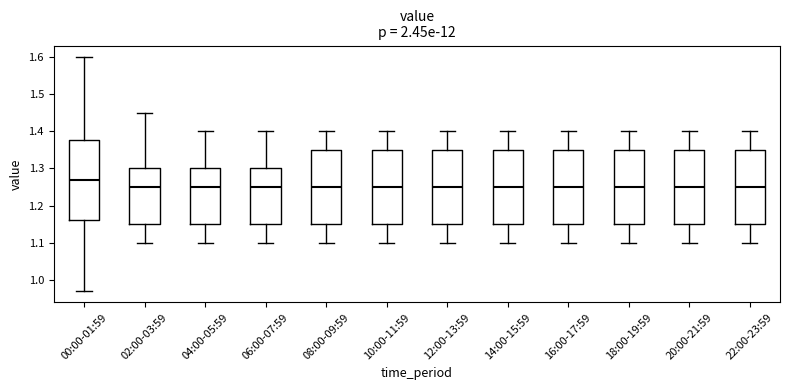

Where does the upper whisker of the box for 06:00-07:59 end on the y-axis? The values are not printed on the chart, so give them approximately, as read against the axis.

1.40